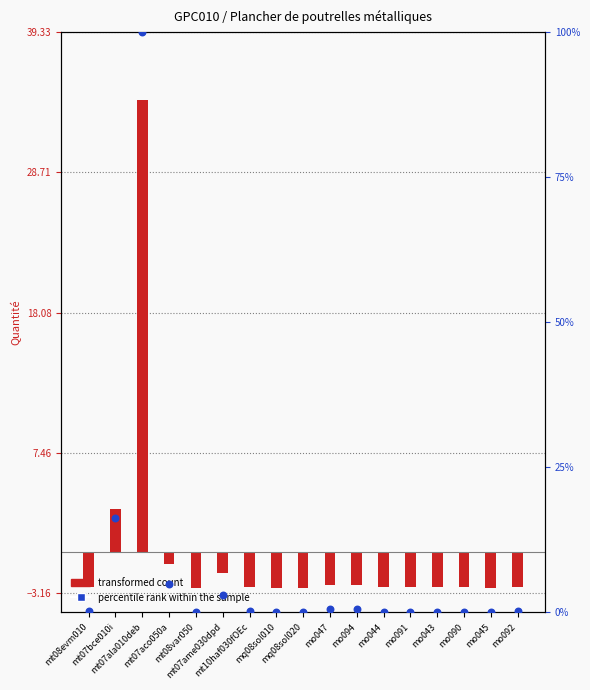

Which series has the largest Y range (max minus min)?

percentile rank within the sample